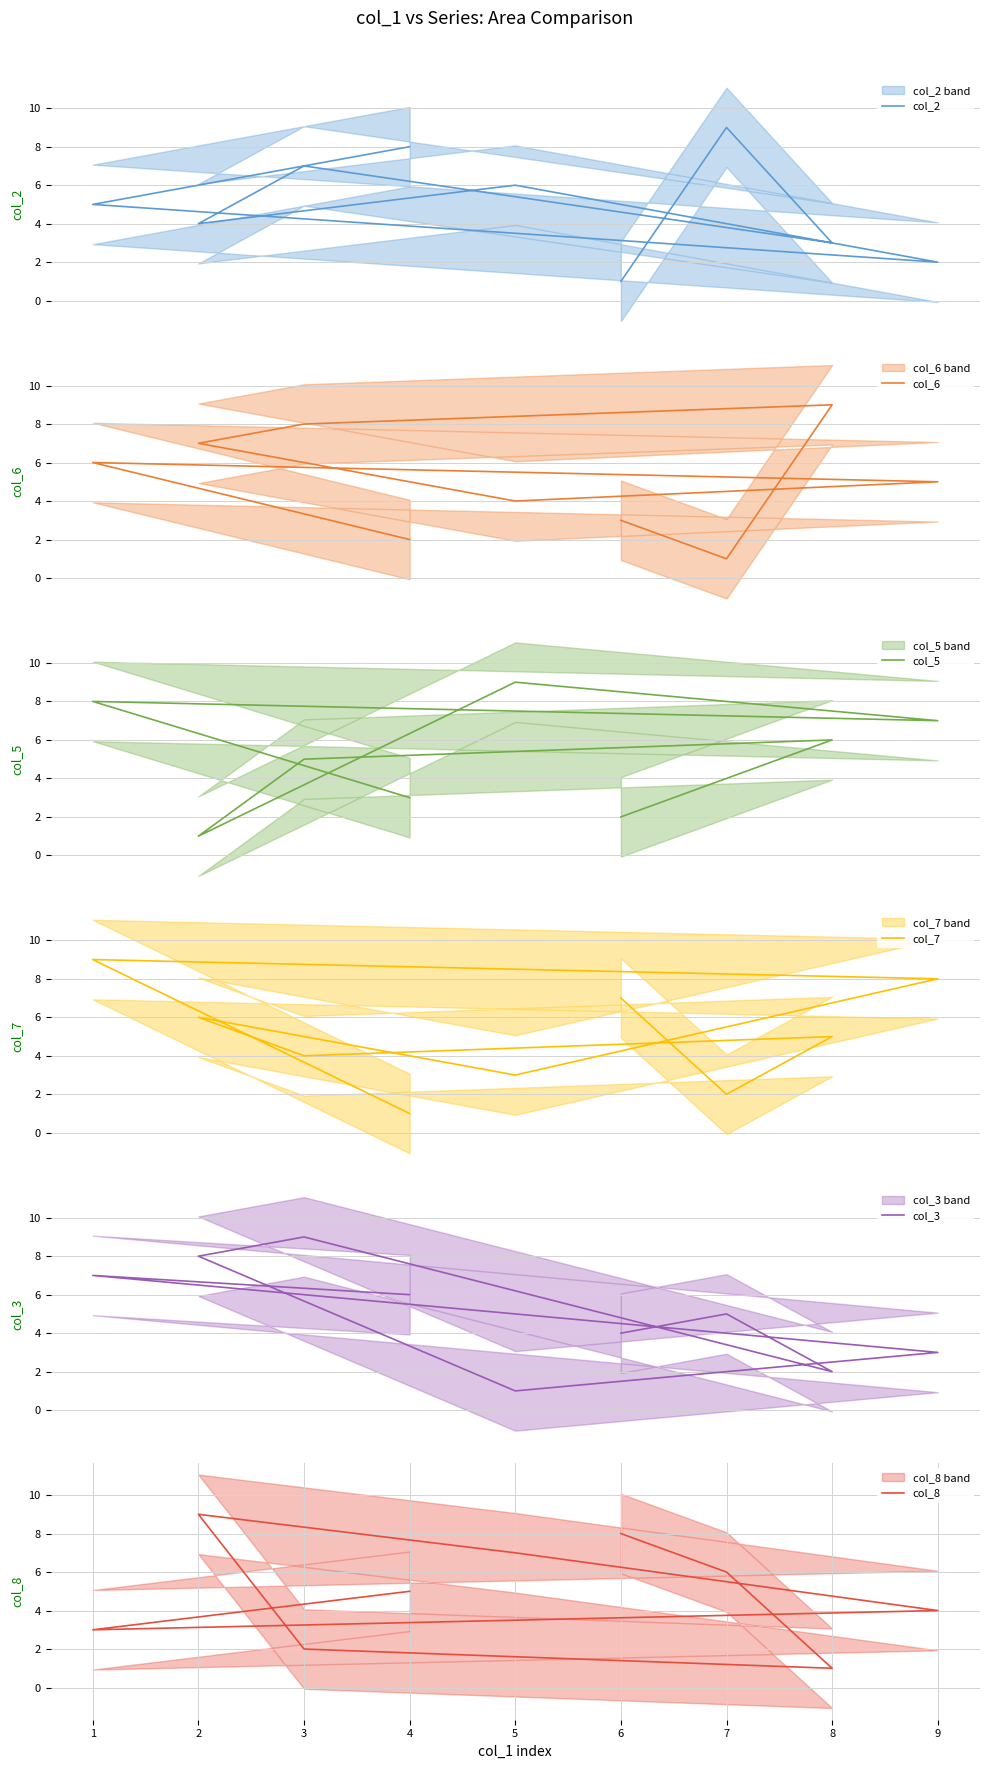

What are all the series names shown in the legend?

col_2, col_6, col_5, col_7, col_3, col_8